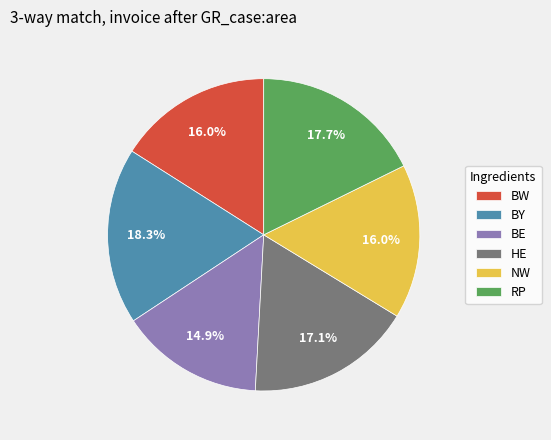

What percentage do HE and BE together represent?

32.0%